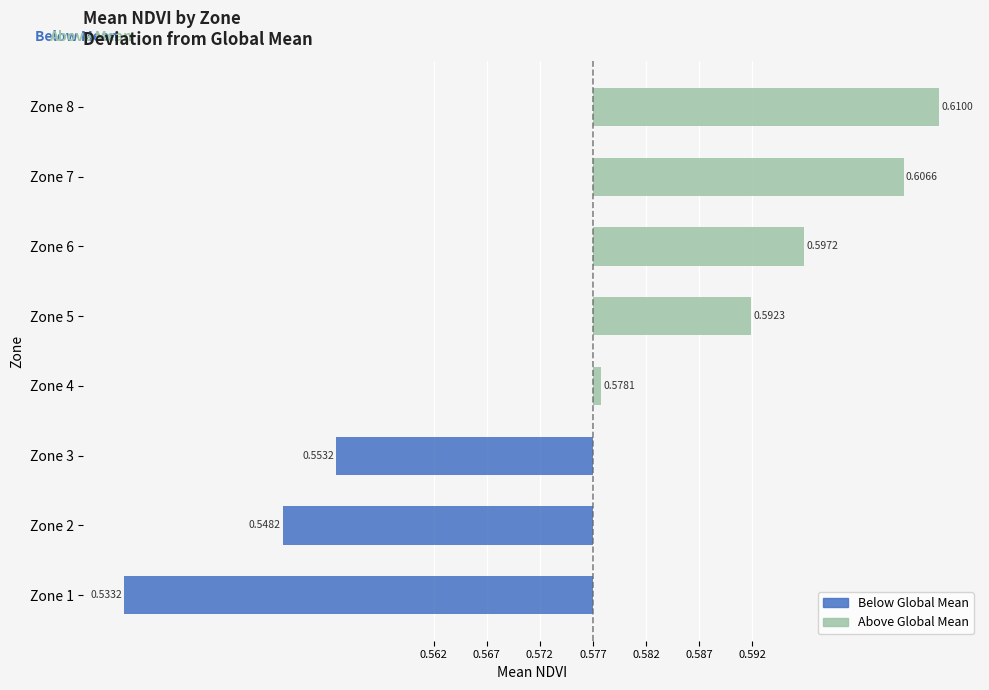

The Below Mean NDVI series shows 0.0 at Zone 7. True or false?

True